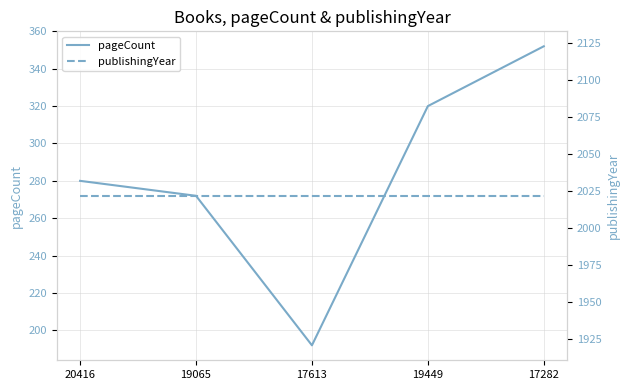

Between 20416 and 17613, which series saw the biggest shift?

pageCount